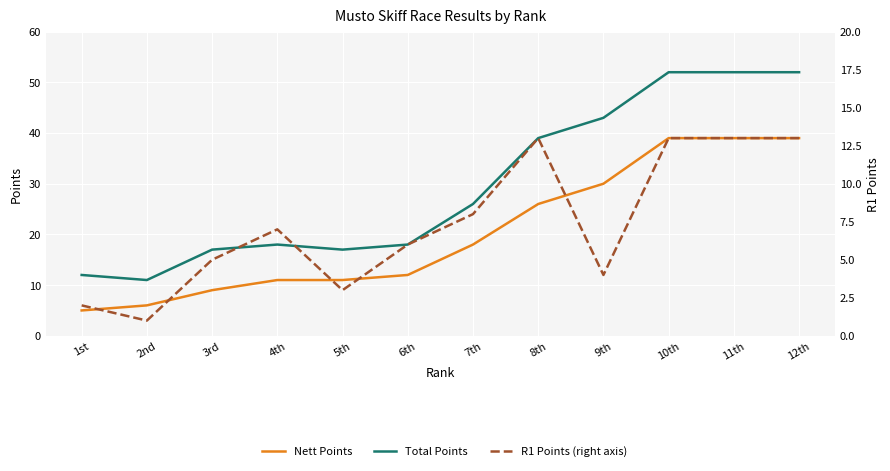

At how many categories does at least one series exceed 45?

3